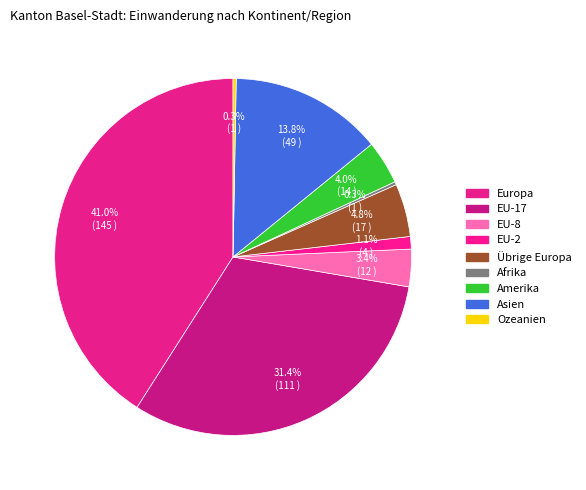

To the nearest percent, what is the difference between the Ozeanien and Amerika slice percentages?

4%